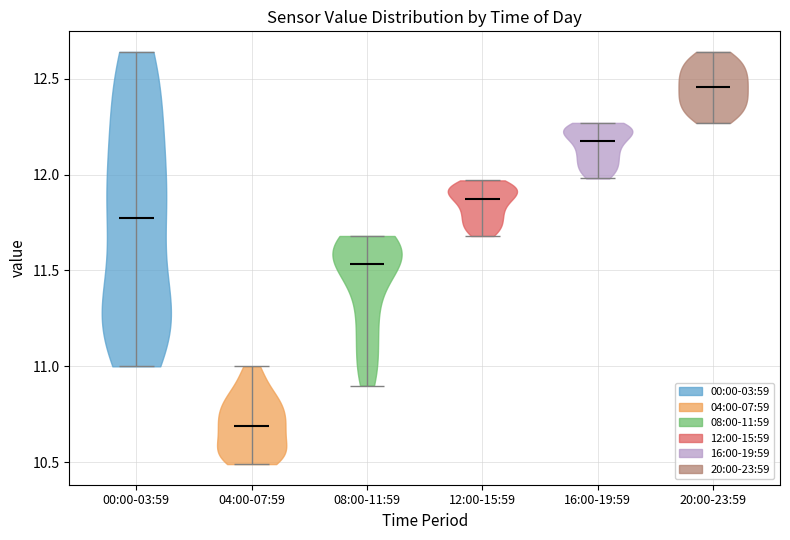

What is the lowest point the violin for 16:00-19:59 reaches on the y-axis? The values are not printed on the chart, so give them approximately, as read against the axis.

12.00